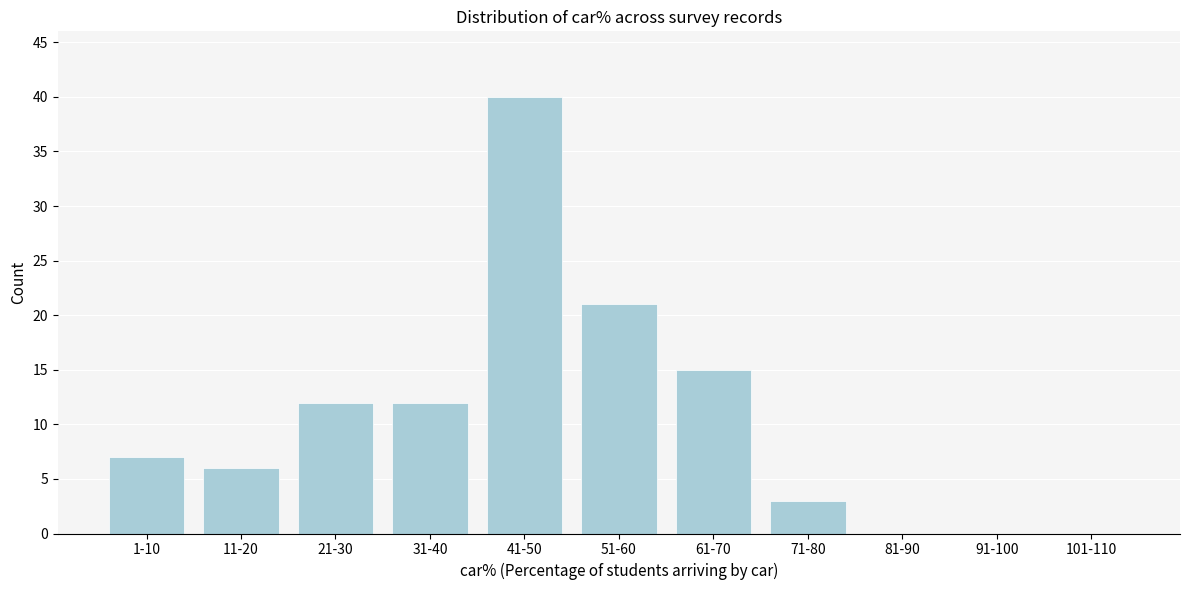

Reading right to left, what are all the values shown in this chart?

101-110=0	91-100=0	81-90=0	71-80=3	61-70=15	51-60=21	41-50=40	31-40=12	21-30=12	11-20=6	1-10=7